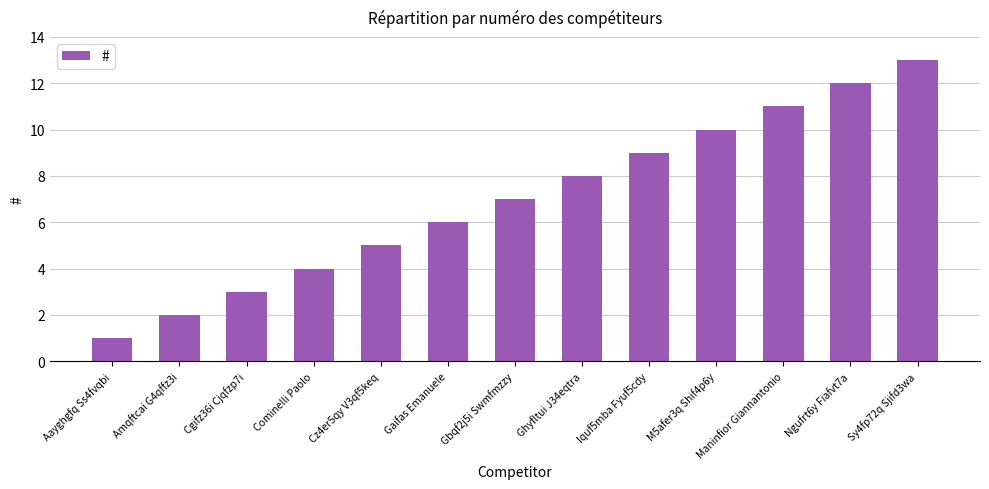

List the labels in order of value, smallest first.

Aayghgfq Ss4fvqbi, Amqftcai G4qffz3i, Cgifz36i Cjqfzp7i, Cominelli Paolo, Cz4er5qy V3qf5keq, Gaifas Emanuele, Gbqf2j5i Swmfmzzy, Ghyfltui J34eqtra, Iquf5mba Fyuf5cdy, M5afer3q Shif4p6y, Maninfior Giannantonio, Ngufrt6y Fiafvt7a, Sy4fp72q Sjifd3wa